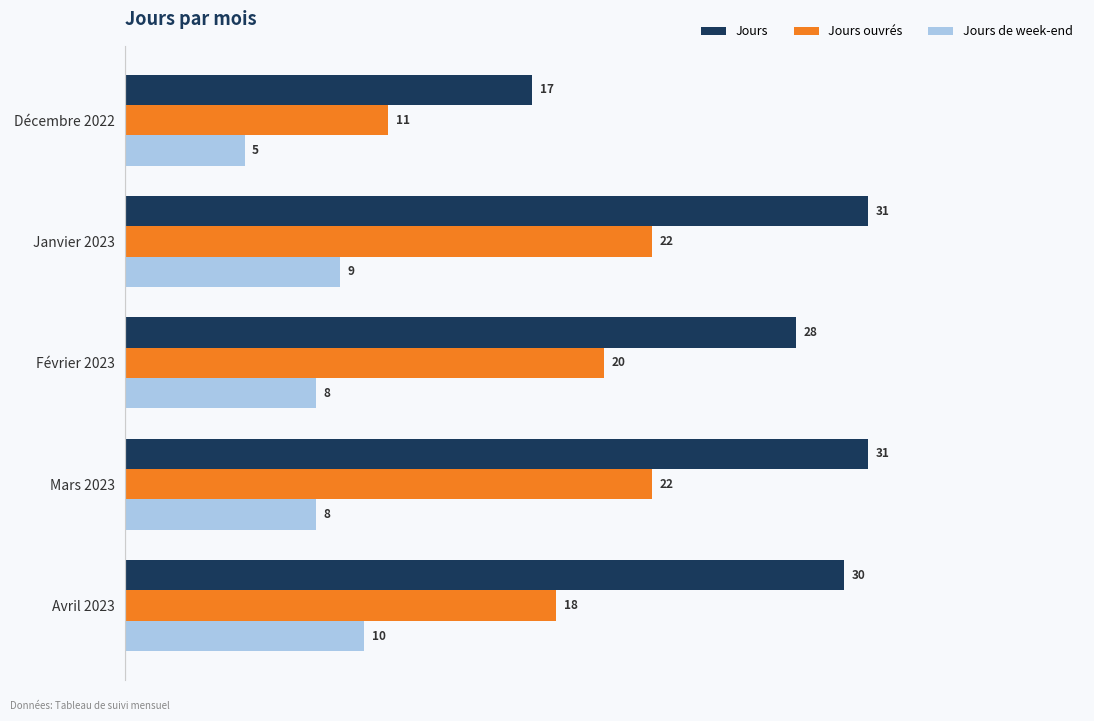

At which category is the sum across all series the highest?

Janvier 2023